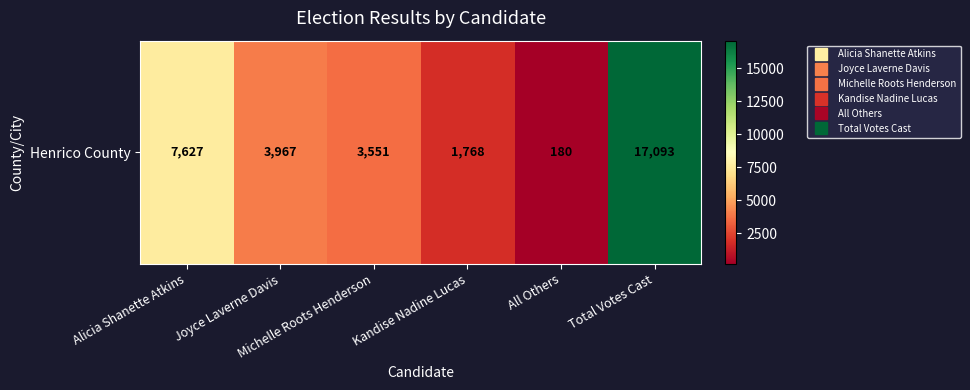

Reading right to left, what are all the values shown in this chart?

Total Votes Cast=17093	All Others=180	Kandise Nadine Lucas=1768	Michelle Roots Henderson=3551	Joyce Laverne Davis=3967	Alicia Shanette Atkins=7627